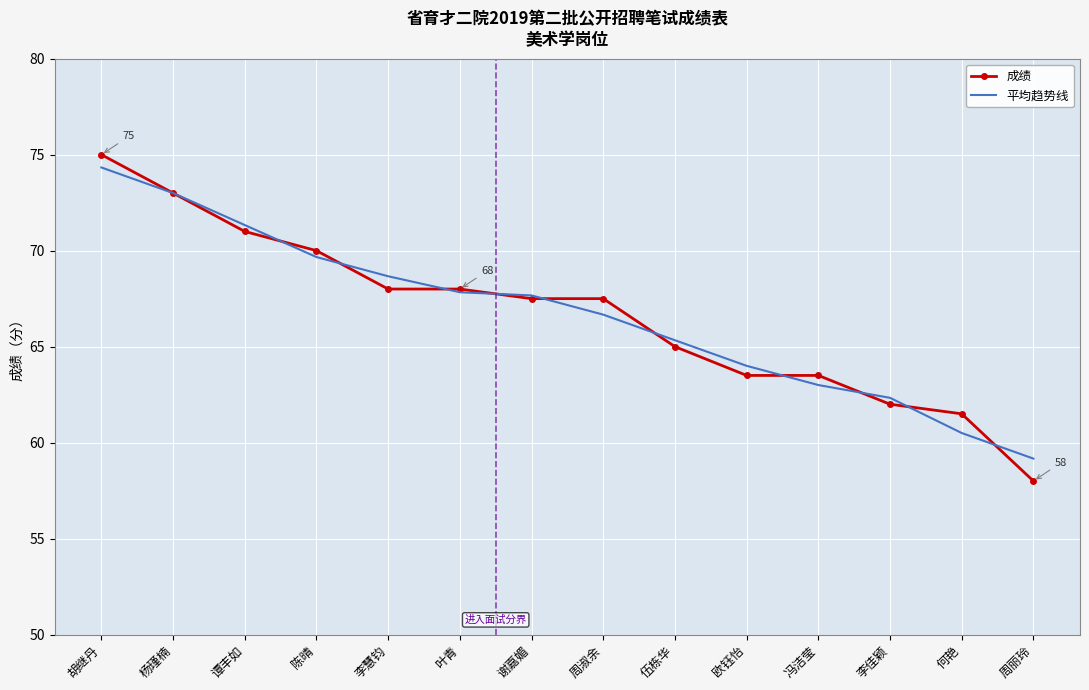

What is the difference between the maximum and minimum values in the 平均趋势线 series?

15.2